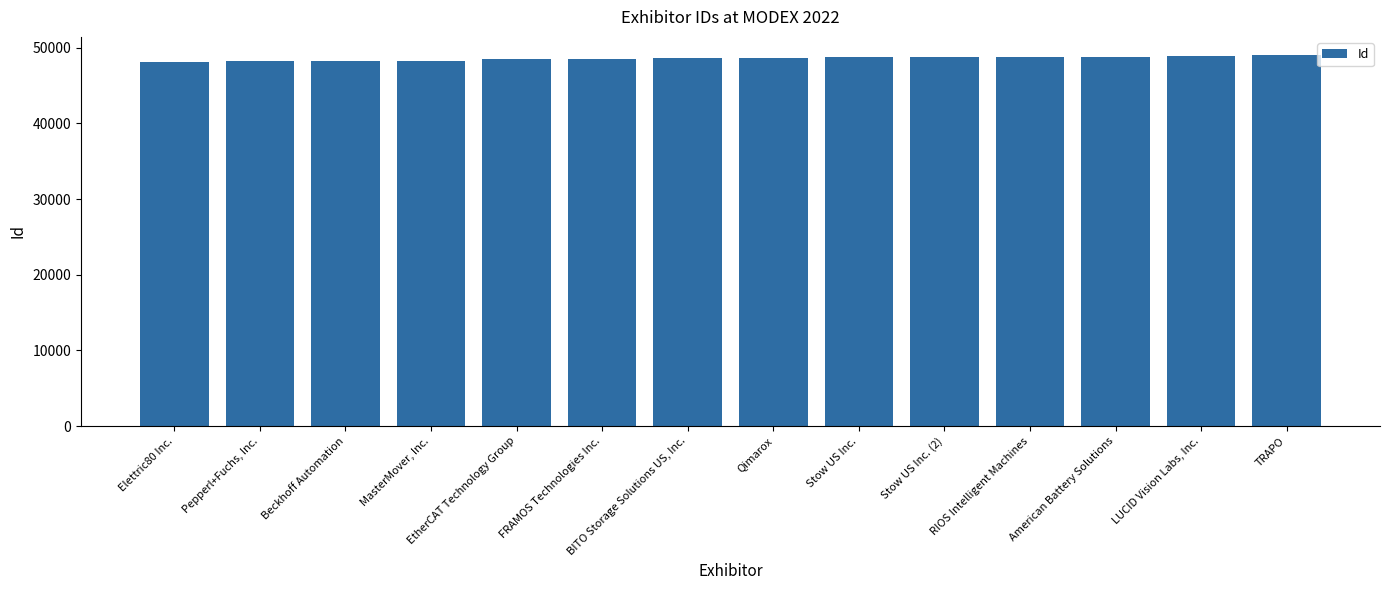

What is the ratio of the value at Stow US Inc. (2) to the value at BITO Storage Solutions US, Inc.?

1.0